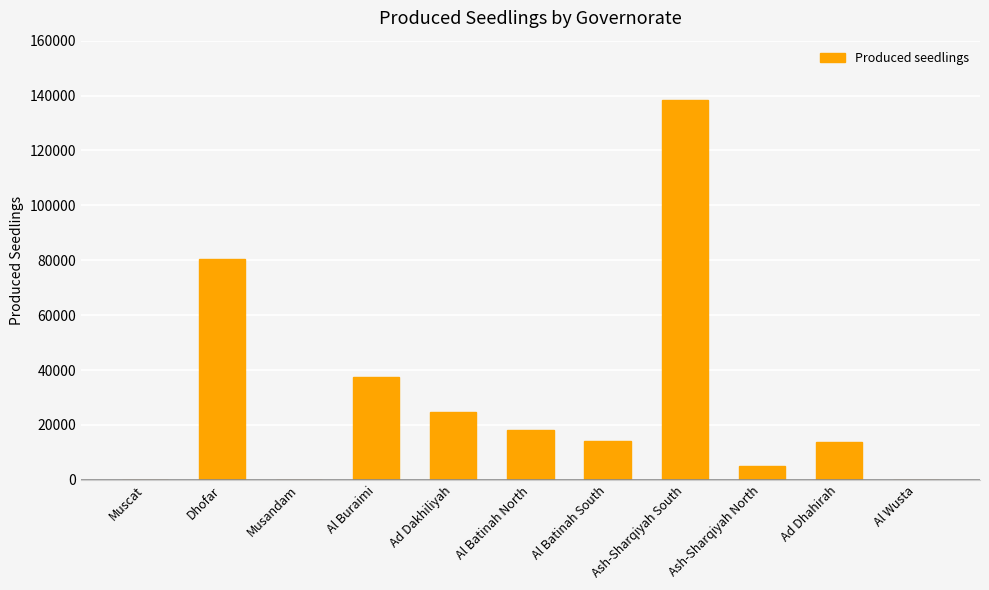

What is the change in value from Musandam to Ash-Sharqiyah North?

+5052